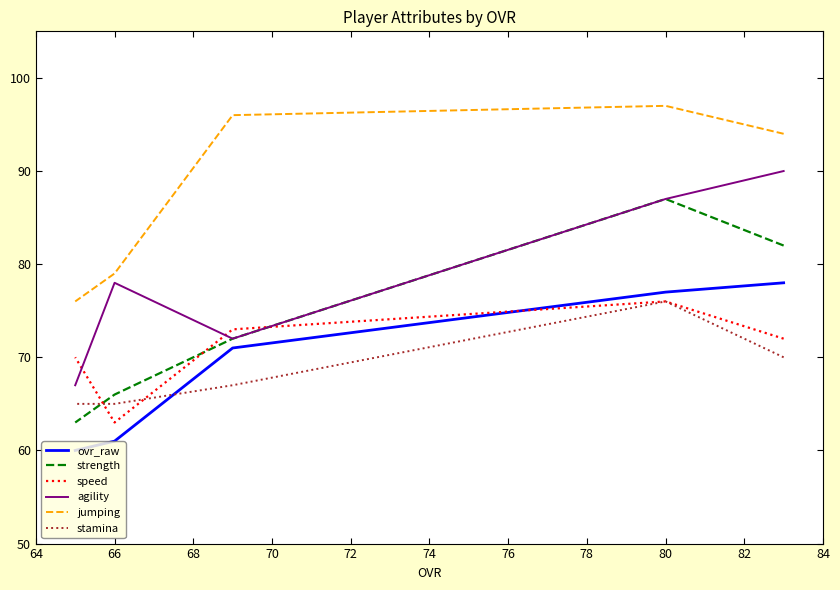

What is the sum of the strength values at 68 and 66?

138